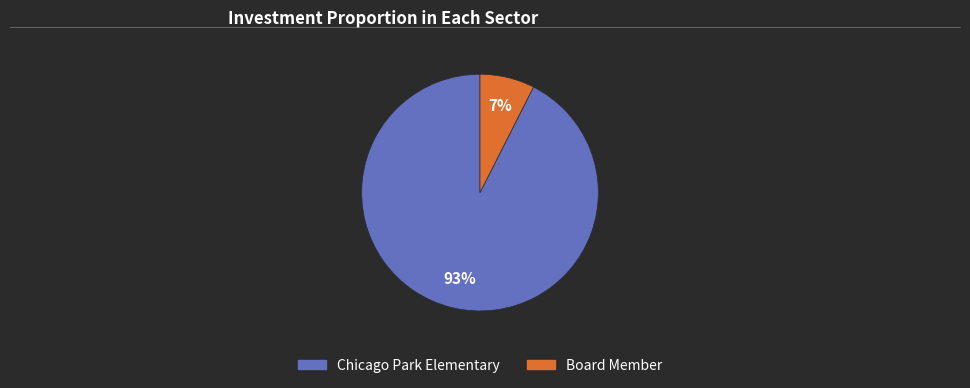

Is it true that Board Member is 1% of the pie?

False